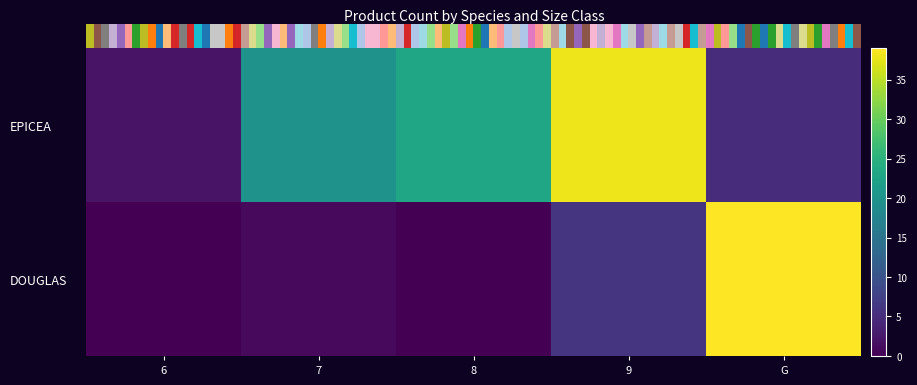

Between 6 and 8, which is larger?

8